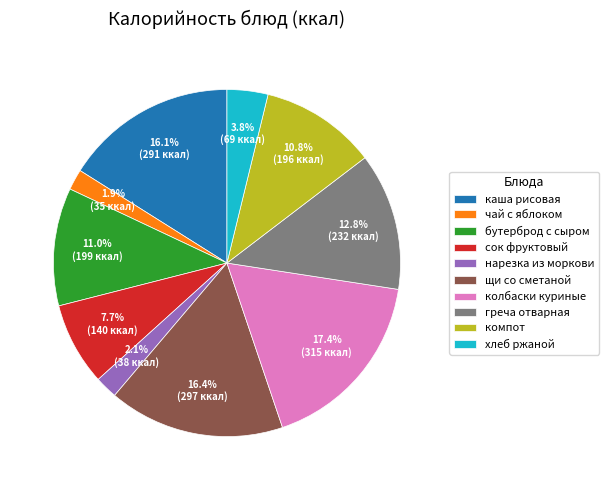

How many segments does this pie chart have?

10